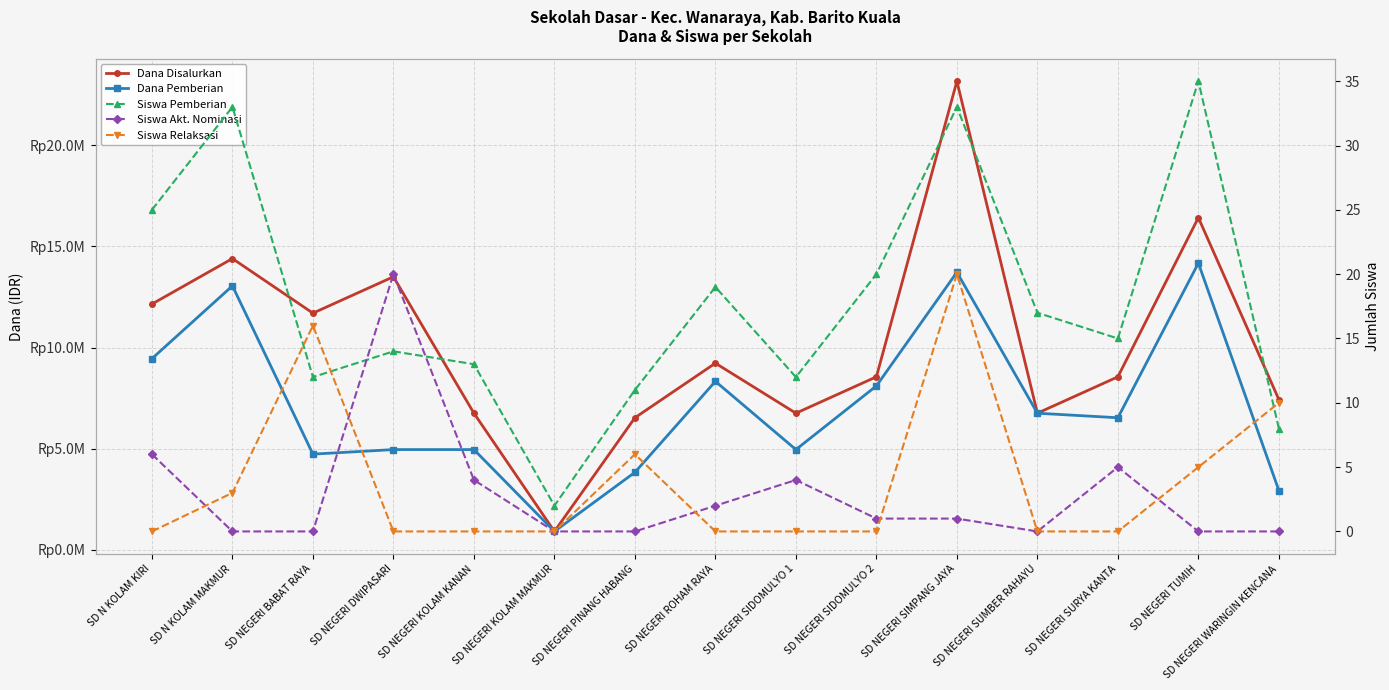

Reading left to right, transcribe all the data shown in this chart.

Dana Disalurkan: SD N KOLAM KIRI=12150000	SD N KOLAM MAKMUR=14400000	SD NEGERI BABAT RAYA=11700000	SD NEGERI DWIPASARI=13500000	SD NEGERI KOLAM KANAN=6750000	SD NEGERI KOLAM MAKMUR=900000	SD NEGERI PINANG HABANG=6525000	SD NEGERI ROHAM RAYA=9225000	SD NEGERI SIDOMULYO 1=6750000	SD NEGERI SIDOMULYO 2=8550000	SD NEGERI SIMPANG JAYA=23175000	SD NEGERI SUMBER RAHAYU=6750000	SD NEGERI SURYA KANTA=8550000	SD NEGERI TUMIH=16425000	SD NEGERI WARINGIN KENCANA=7425000
Dana Pemberian: SD N KOLAM KIRI=9450000	SD N KOLAM MAKMUR=13050000	SD NEGERI BABAT RAYA=4725000	SD NEGERI DWIPASARI=4950000	SD NEGERI KOLAM KANAN=4950000	SD NEGERI KOLAM MAKMUR=900000	SD NEGERI PINANG HABANG=3825000	SD NEGERI ROHAM RAYA=8325000	SD NEGERI SIDOMULYO 1=4950000	SD NEGERI SIDOMULYO 2=8100000	SD NEGERI SIMPANG JAYA=13725000	SD NEGERI SUMBER RAHAYU=6750000	SD NEGERI SURYA KANTA=6525000	SD NEGERI TUMIH=14175000	SD NEGERI WARINGIN KENCANA=2925000
Siswa Pemberian: SD N KOLAM KIRI=25	SD N KOLAM MAKMUR=33	SD NEGERI BABAT RAYA=12	SD NEGERI DWIPASARI=14	SD NEGERI KOLAM KANAN=13	SD NEGERI KOLAM MAKMUR=2	SD NEGERI PINANG HABANG=11	SD NEGERI ROHAM RAYA=19	SD NEGERI SIDOMULYO 1=12	SD NEGERI SIDOMULYO 2=20	SD NEGERI SIMPANG JAYA=33	SD NEGERI SUMBER RAHAYU=17	SD NEGERI SURYA KANTA=15	SD NEGERI TUMIH=35	SD NEGERI WARINGIN KENCANA=8
Siswa Akt. Nominasi: SD N KOLAM KIRI=6	SD N KOLAM MAKMUR=0	SD NEGERI BABAT RAYA=0	SD NEGERI DWIPASARI=20	SD NEGERI KOLAM KANAN=4	SD NEGERI KOLAM MAKMUR=0	SD NEGERI PINANG HABANG=0	SD NEGERI ROHAM RAYA=2	SD NEGERI SIDOMULYO 1=4	SD NEGERI SIDOMULYO 2=1	SD NEGERI SIMPANG JAYA=1	SD NEGERI SUMBER RAHAYU=0	SD NEGERI SURYA KANTA=5	SD NEGERI TUMIH=0	SD NEGERI WARINGIN KENCANA=0
Siswa Relaksasi: SD N KOLAM KIRI=0	SD N KOLAM MAKMUR=3	SD NEGERI BABAT RAYA=16	SD NEGERI DWIPASARI=0	SD NEGERI KOLAM KANAN=0	SD NEGERI KOLAM MAKMUR=0	SD NEGERI PINANG HABANG=6	SD NEGERI ROHAM RAYA=0	SD NEGERI SIDOMULYO 1=0	SD NEGERI SIDOMULYO 2=0	SD NEGERI SIMPANG JAYA=20	SD NEGERI SUMBER RAHAYU=0	SD NEGERI SURYA KANTA=0	SD NEGERI TUMIH=5	SD NEGERI WARINGIN KENCANA=10